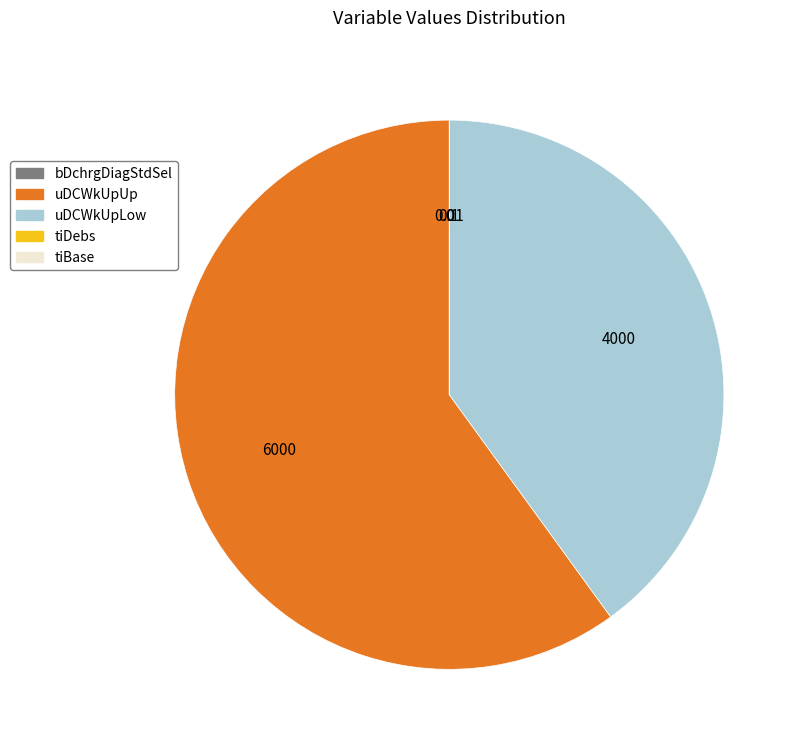

Does any single category account for the majority?

Yes